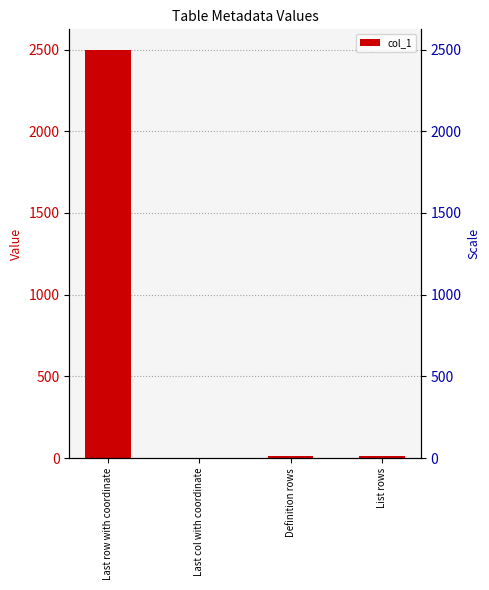

Reading left to right, extract all data points from this chart.

2499	1	12	12